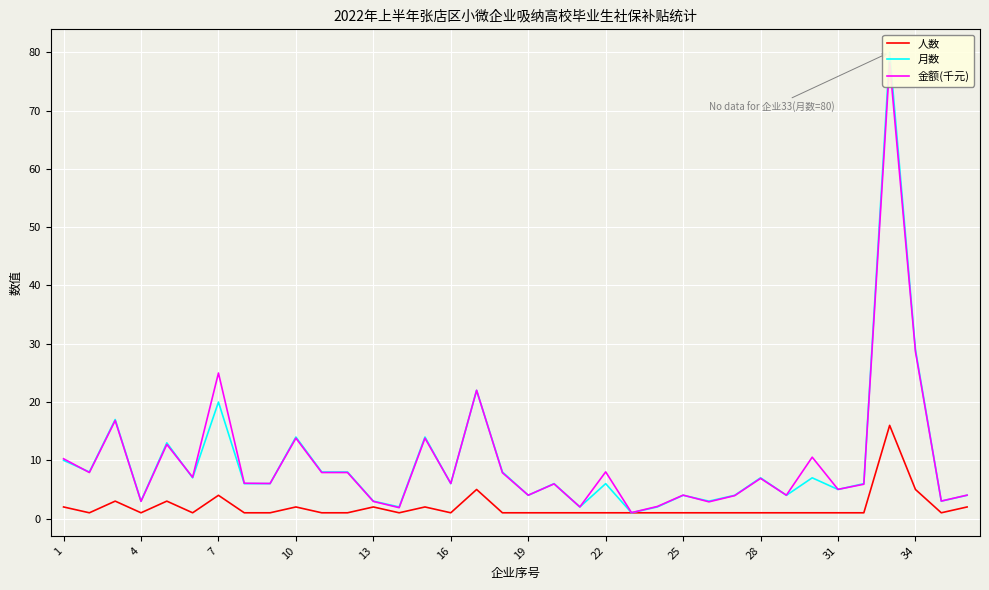

Does the chart display data point markers on the line(s)?

No